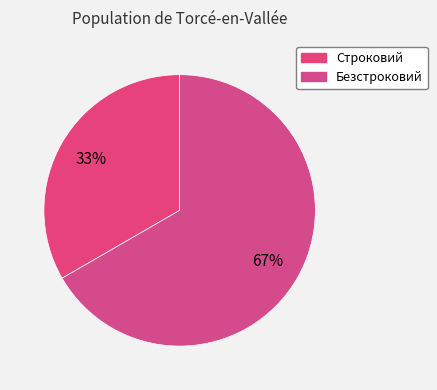

The Безстроковий slice represents 67% of the pie. True or false?

True